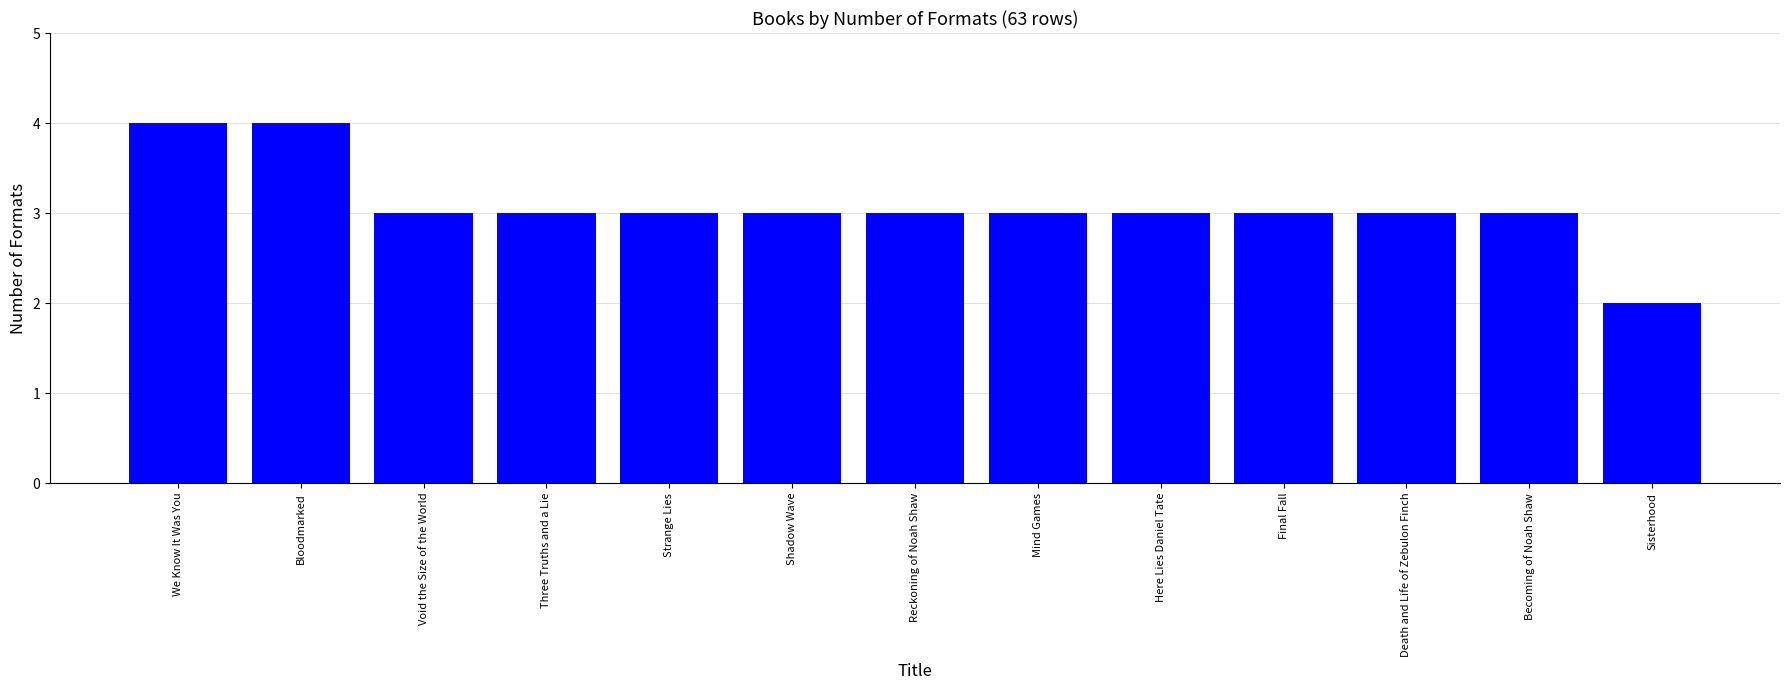

What is the minimum value shown in the chart?

2